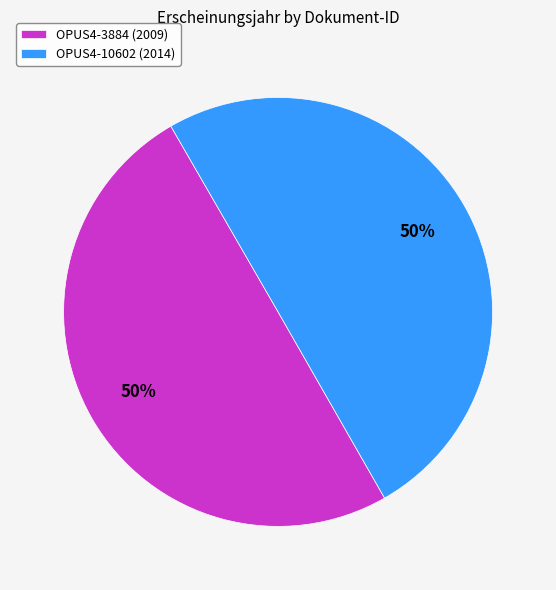

True or false: OPUS4-10602 (2014) accounts for 50% of the total.

True